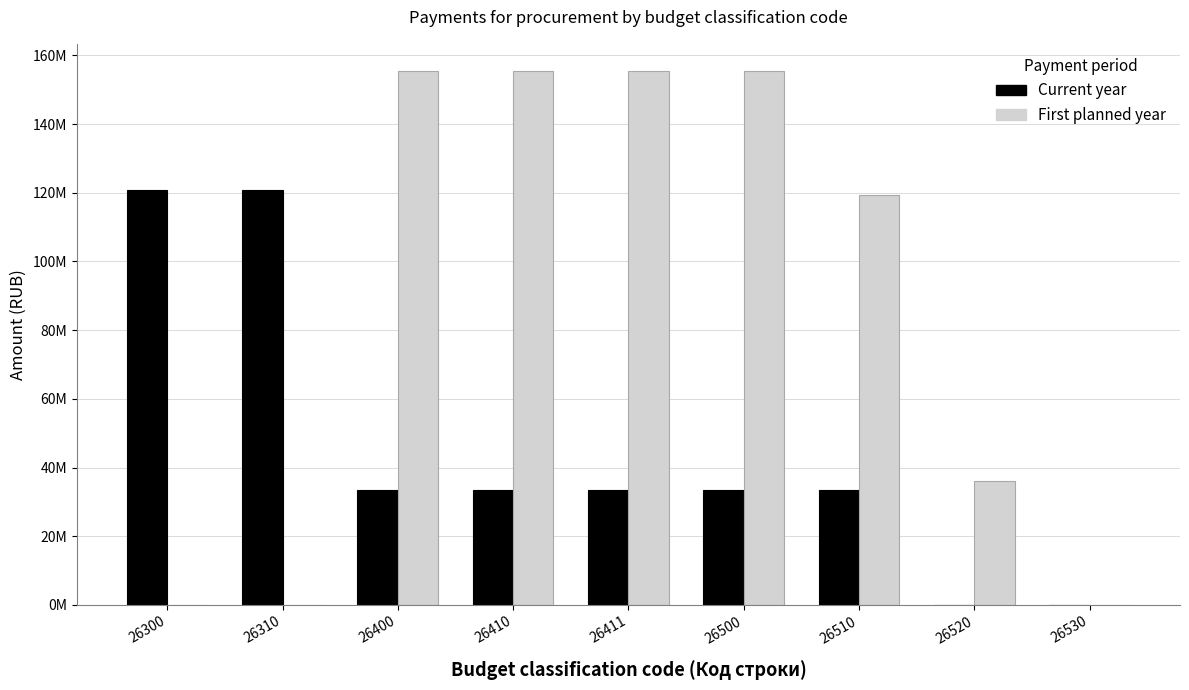

Does the chart contain stacked bars?

No